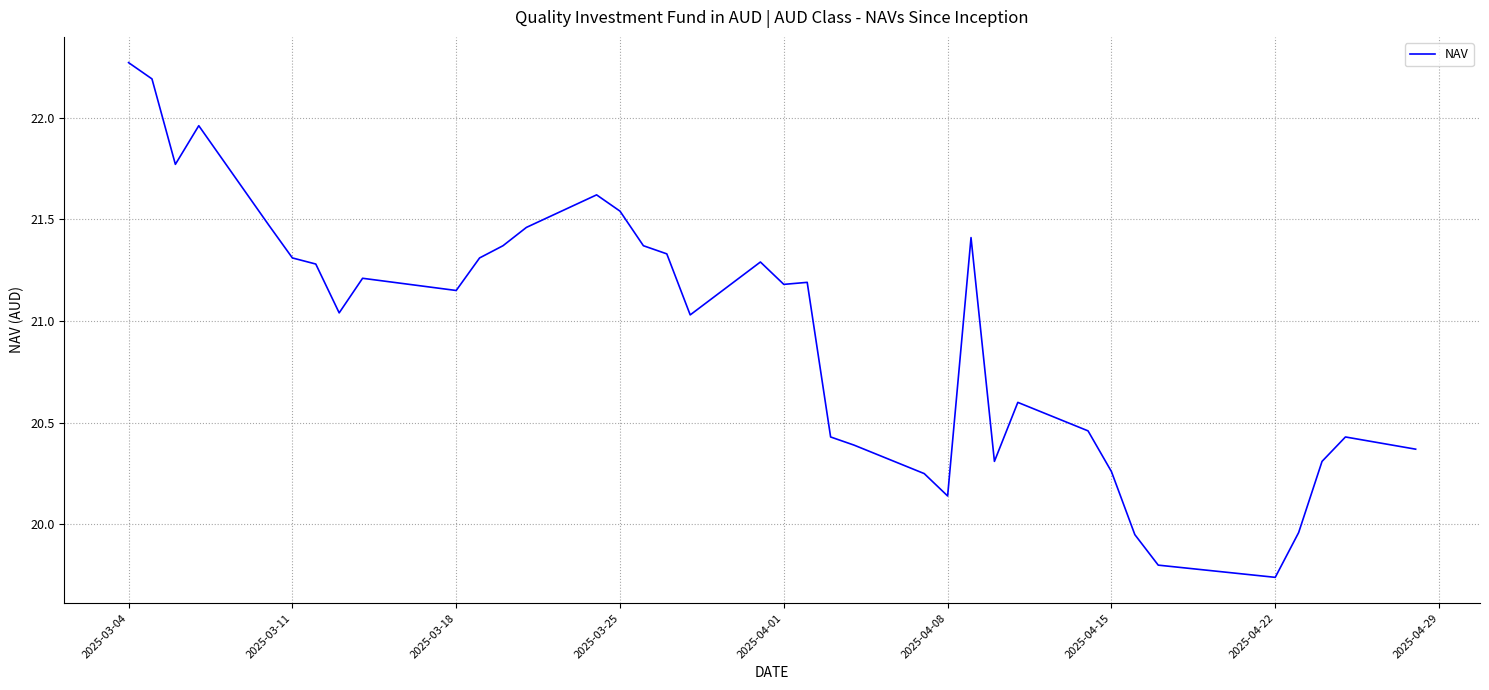

How many lines are shown in the chart?

1